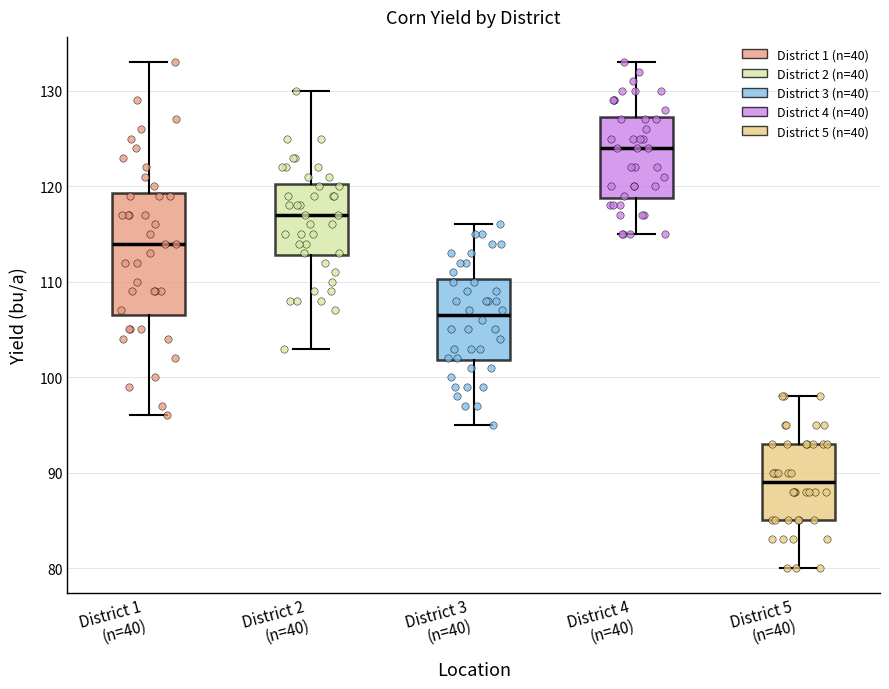

Reading left to right, read every box against the y-axis: the position of its median line, the range the box covers, and the ends of its whiskers. The values are not printed on the chart, so give them approximately, as read against the axis.

District 1 (n=40): median 114, box 107 to 119, whiskers 96 to 133
District 2 (n=40): median 117, box 113 to 120, whiskers 103 to 130
District 3 (n=40): median 107, box 102 to 110, whiskers 95 to 116
District 4 (n=40): median 124, box 119 to 127, whiskers 115 to 133
District 5 (n=40): median 89, box 85 to 93, whiskers 80 to 98